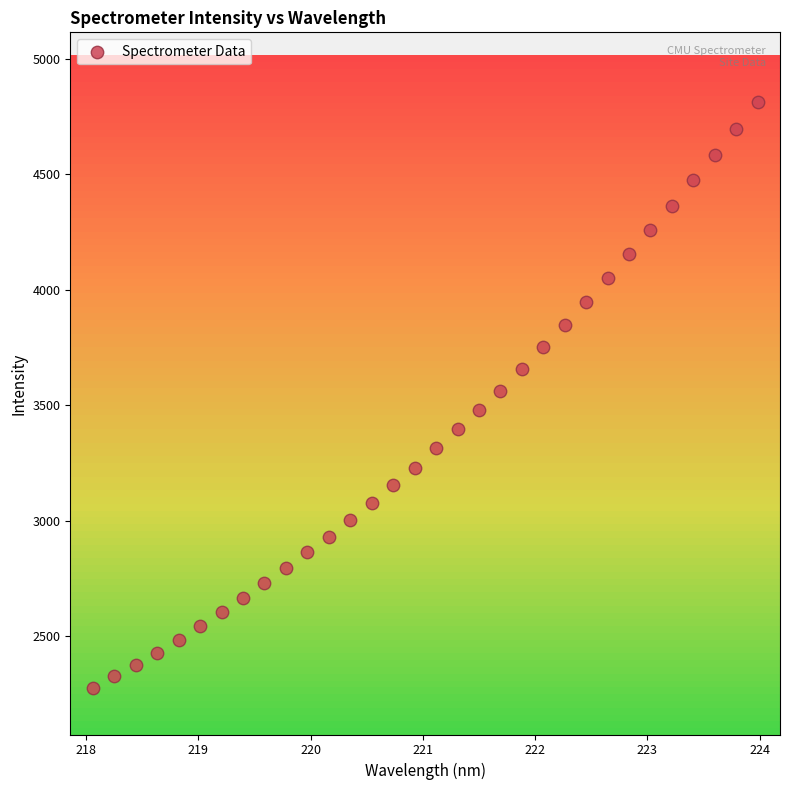

What is the range of Y values (max minus min)?

2538.0